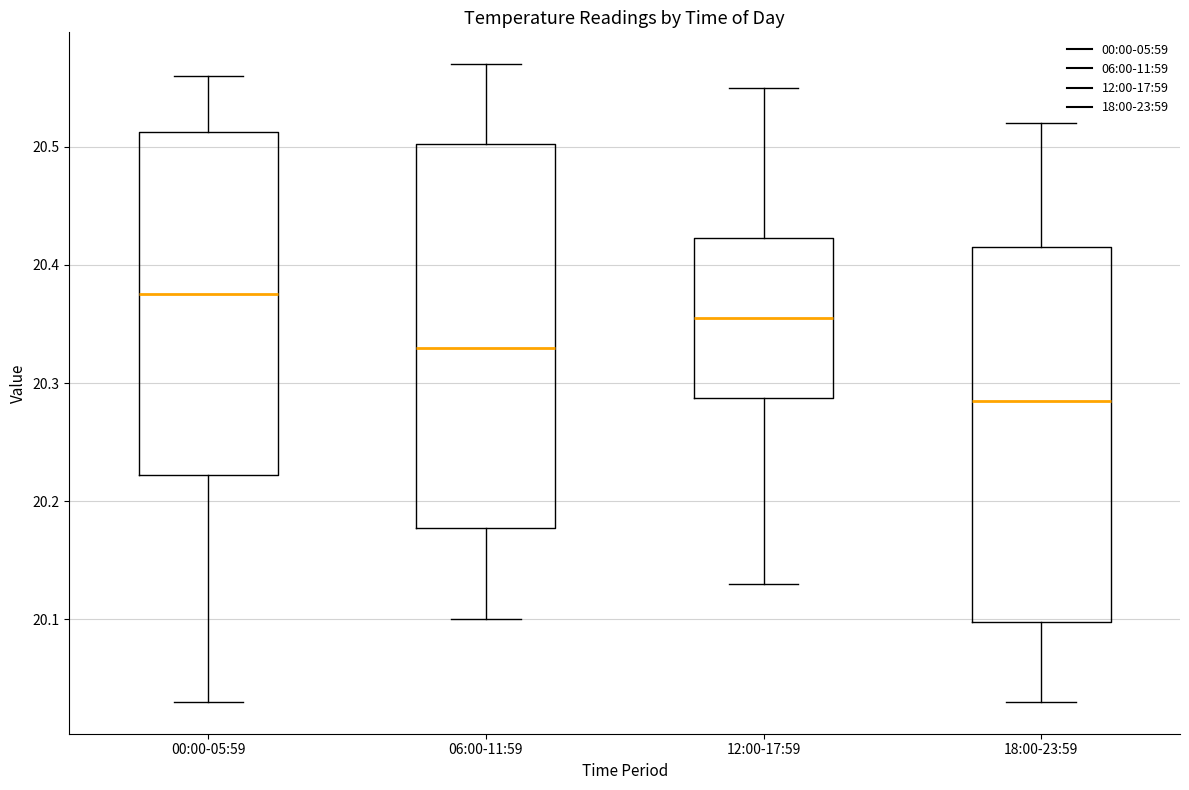

Reading left to right, read every box against the y-axis: the position of its median line, the range the box covers, and the ends of its whiskers. The values are not printed on the chart, so give them approximately, as read against the axis.

00:00-05:59: median 20.38, box 20.22 to 20.51, whiskers 20.03 to 20.56
06:00-11:59: median 20.33, box 20.18 to 20.50, whiskers 20.10 to 20.57
12:00-17:59: median 20.36, box 20.29 to 20.42, whiskers 20.13 to 20.55
18:00-23:59: median 20.29, box 20.10 to 20.42, whiskers 20.03 to 20.52